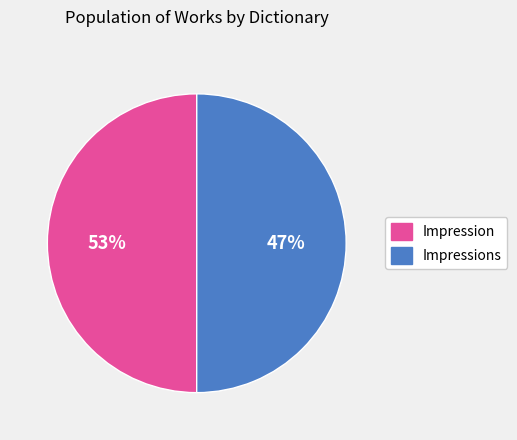

Combined, do Impressions and Impression account for over 50%?

Yes